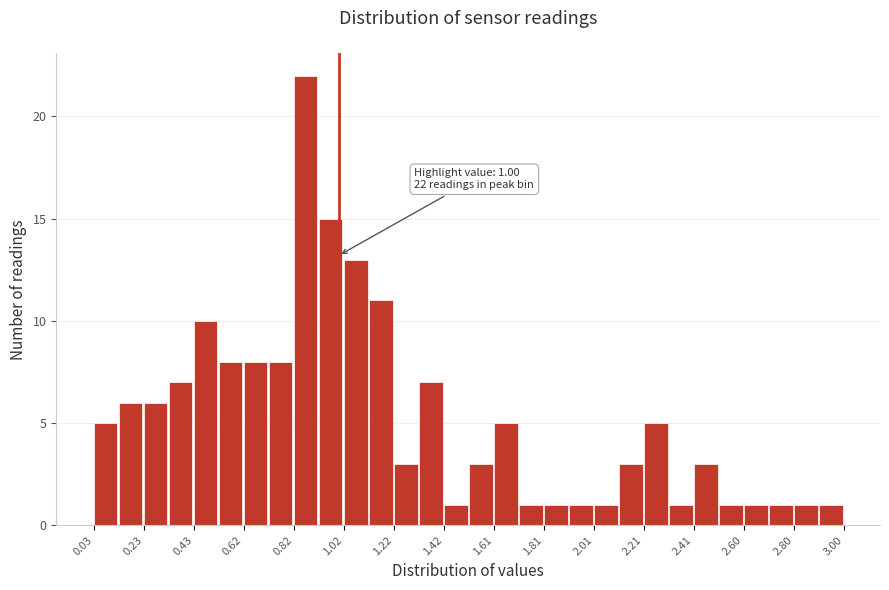

Which range on the x-axis has the tallest bar?

0.82 to 0.92